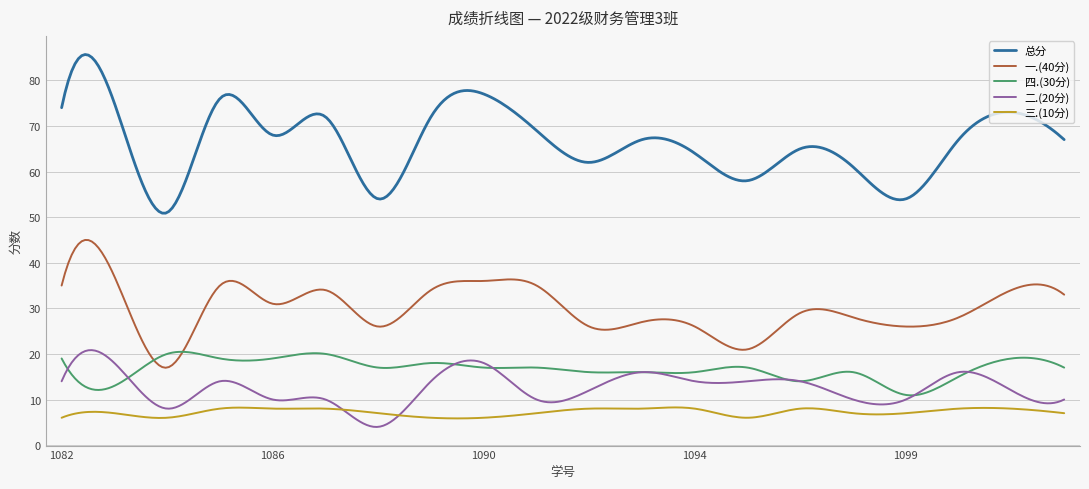

Which series has the widest spread of values?

总分